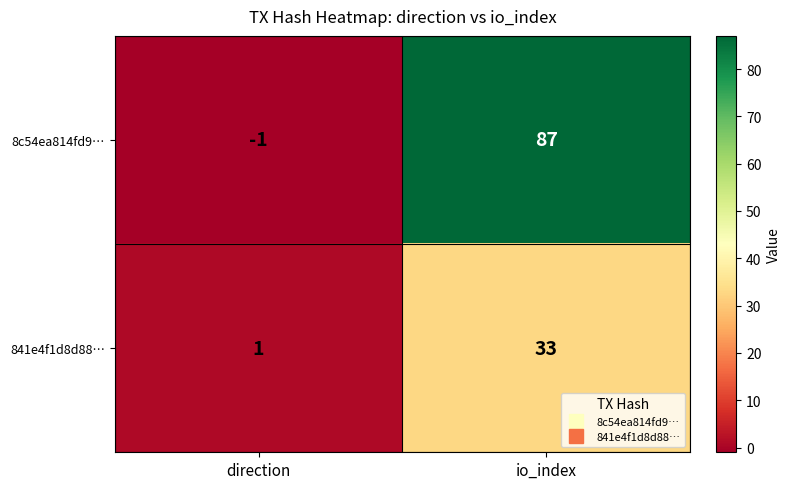

Rank the series by their maximum value, from lowest to highest.

841e4f1d8d88…, 8c54ea814fd9…